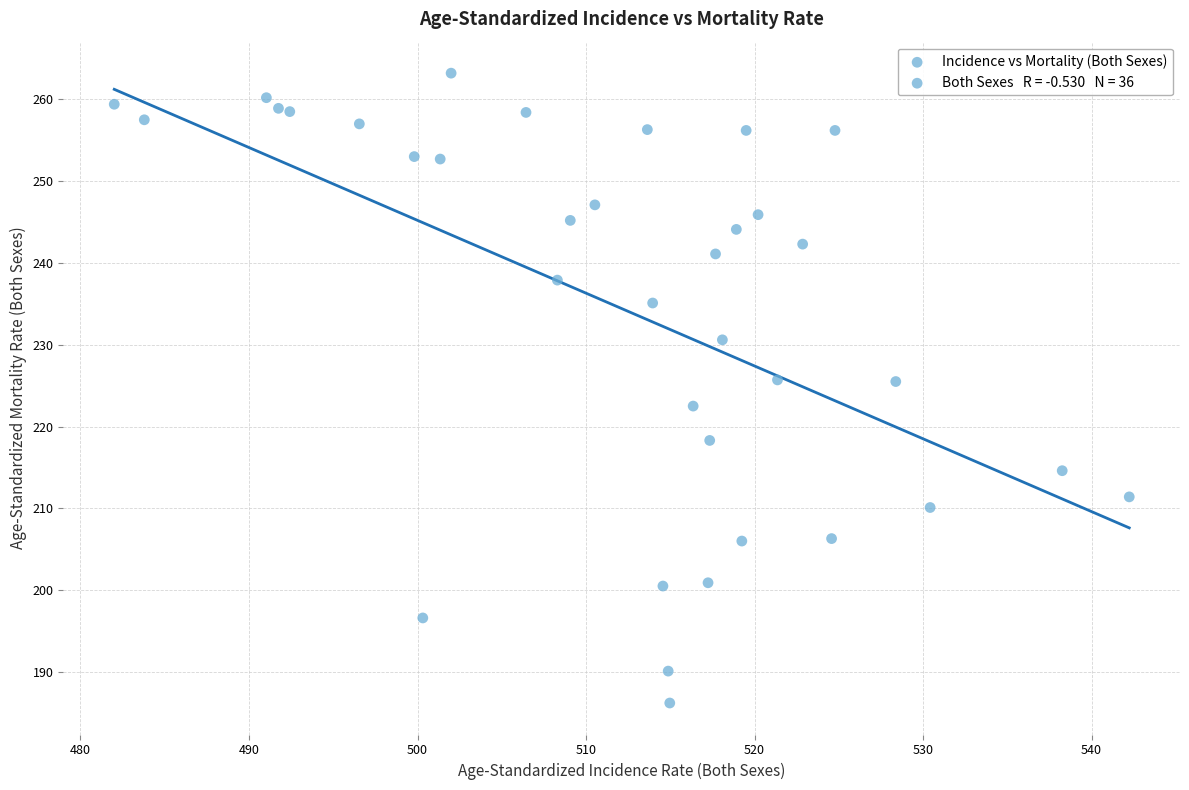

What is the range of X values (max minus min)?

60.2